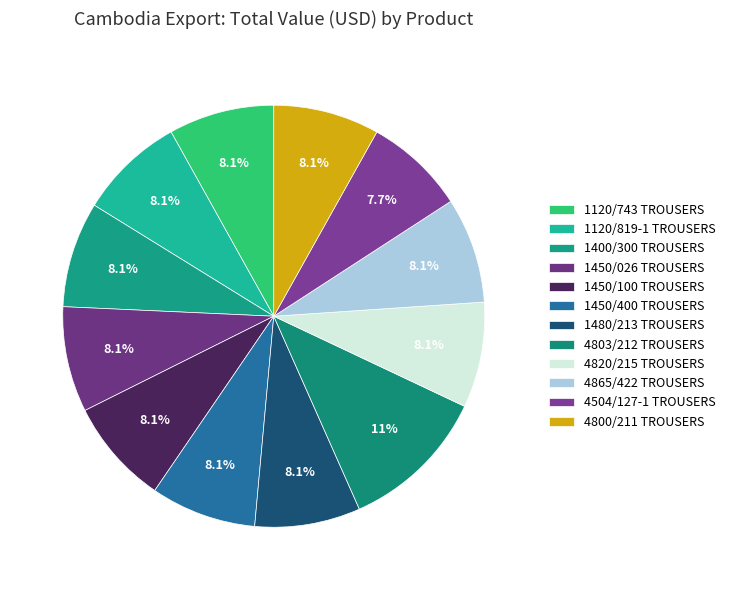

What is the ratio of the value at 1120/819-1 TROUSERS to the value at 1450/400 TROUSERS?

1.0